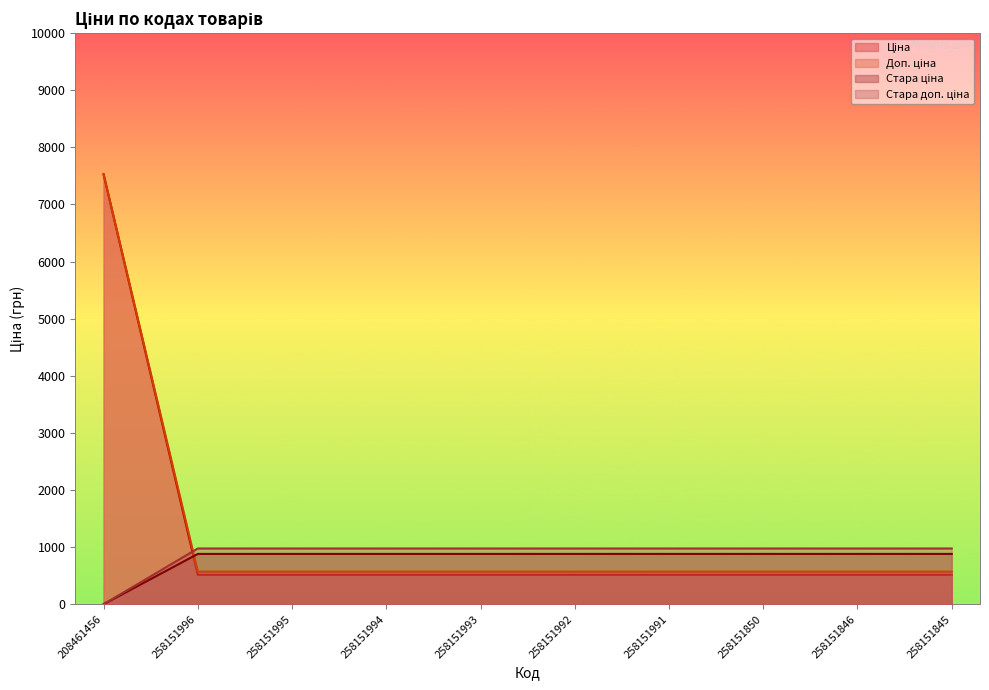

Reading left to right, transcribe all the data shown in this chart.

Ціна: 0.0	881.1	881.1	881.1	881.1	881.1	881.1	881.1	881.1	881.1
Доп. ціна: 0.0	976.1	976.1	976.1	976.1	976.1	976.1	976.1	976.1	976.1
Стара ціна: 7530.7	515.8	515.8	515.8	515.8	515.8	515.8	515.8	515.8	515.8
Стара доп. ціна: 7530.7	571.0	571.0	571.0	571.0	571.0	571.0	571.0	571.0	571.0